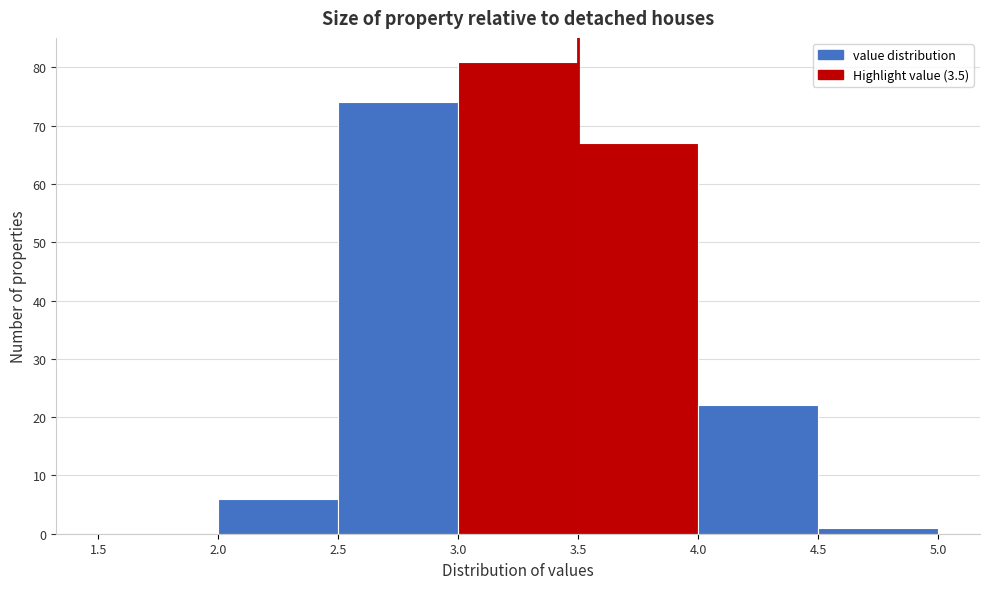

Reading left to right, list every bar in this chart as the range it spans on the x-axis followed by its height. The values are not printed on the chart, so give them approximately, as read against the axis.

1.5 to 2.0: 0
2.0 to 2.5: 6
2.5 to 3.0: 74
3.0 to 3.5: 81
3.5 to 4.0: 67
4.0 to 4.5: 22
4.5 to 5.0: 1